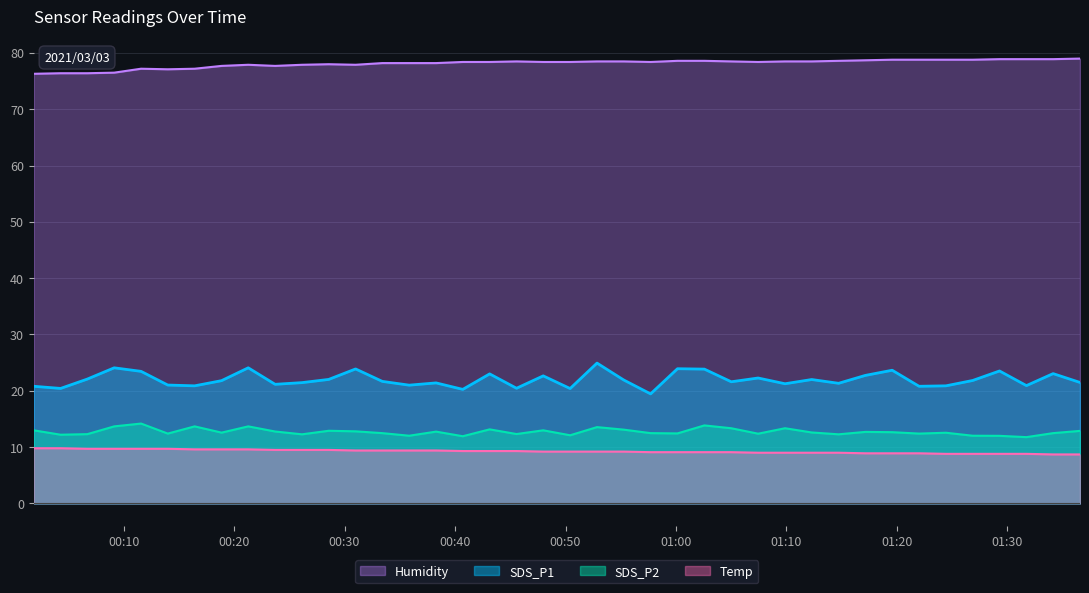

What is the average value of the Humidity series?

78.1